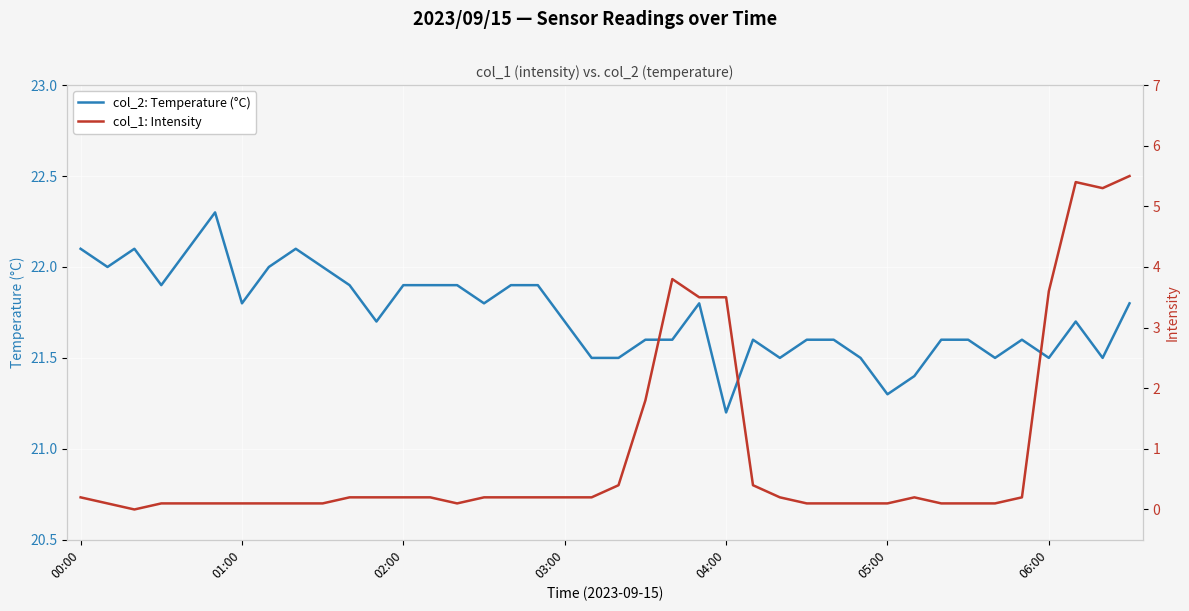

What is the difference between the maximum and second lowest values in the col_2: Temperature (°C) series?

1.0